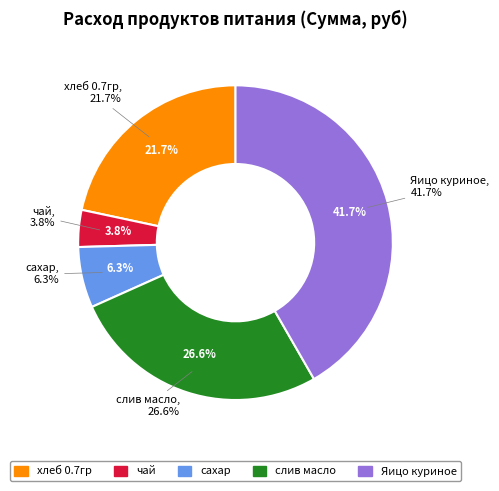

To the nearest percent, what is the average slice percentage?

20%